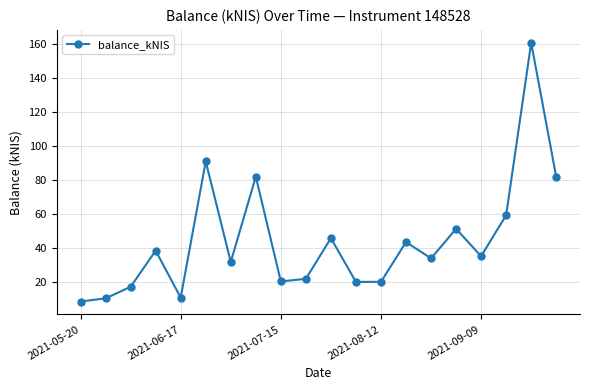

How many lines are shown in the chart?

1